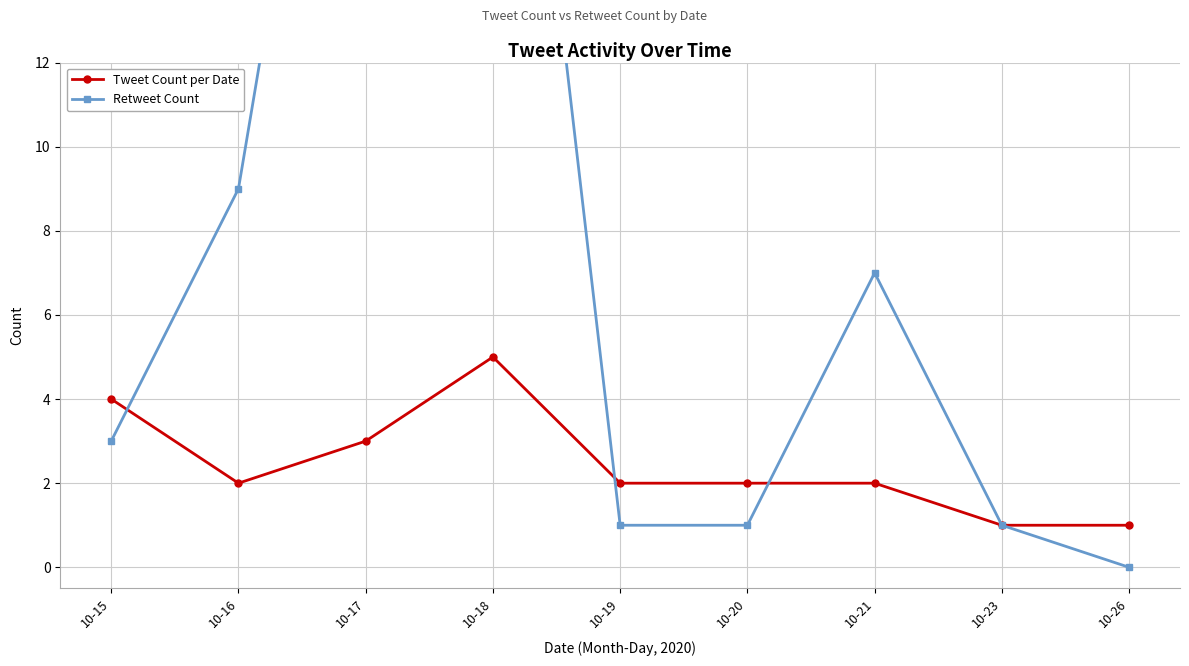

What is the sum of all Retweet Count values?

76